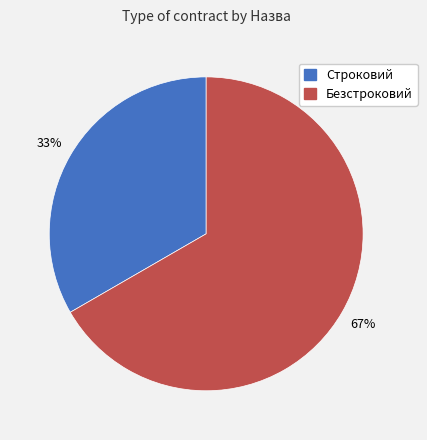

Does Безстроковий account for over 50% of the chart?

Yes